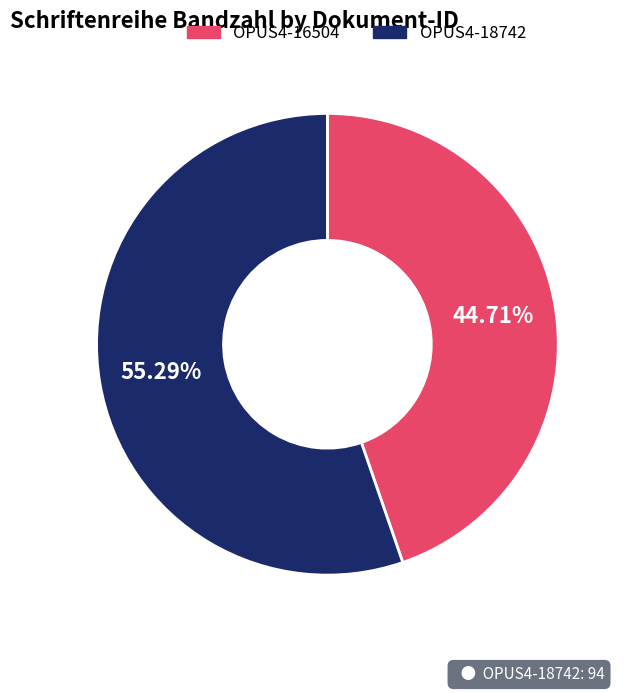

What is the ratio of the value at OPUS4-18742 to the value at OPUS4-16504?

1.2